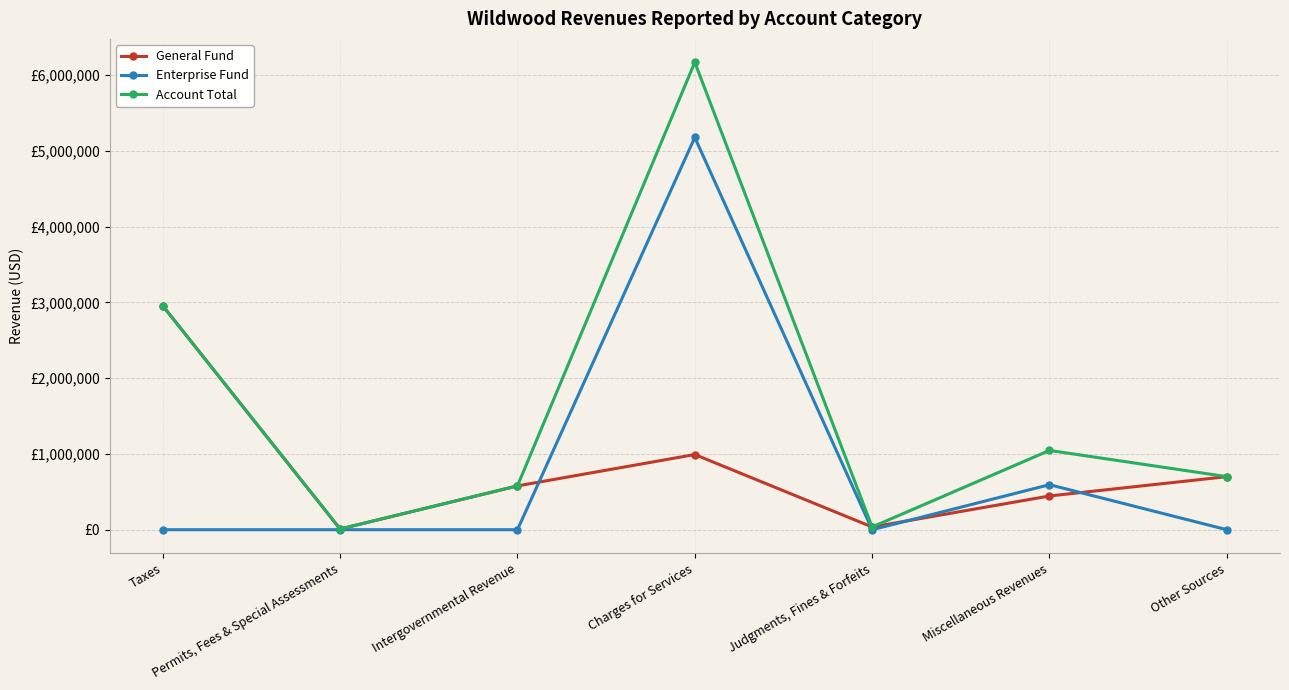

Which series has the largest total across all categories?

Account Total